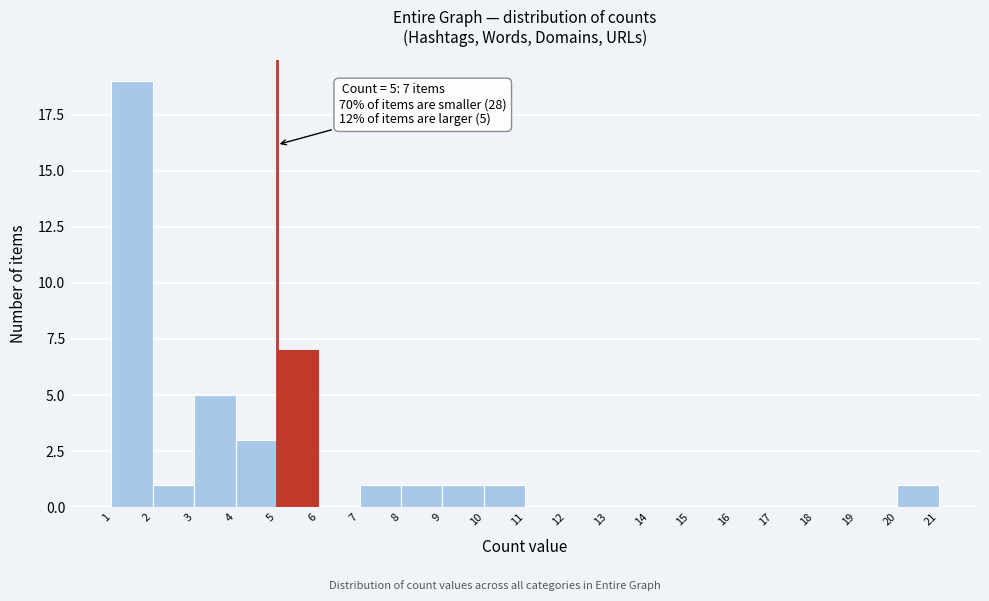

Over which range of the x-axis is the bar tallest?

1 to 2